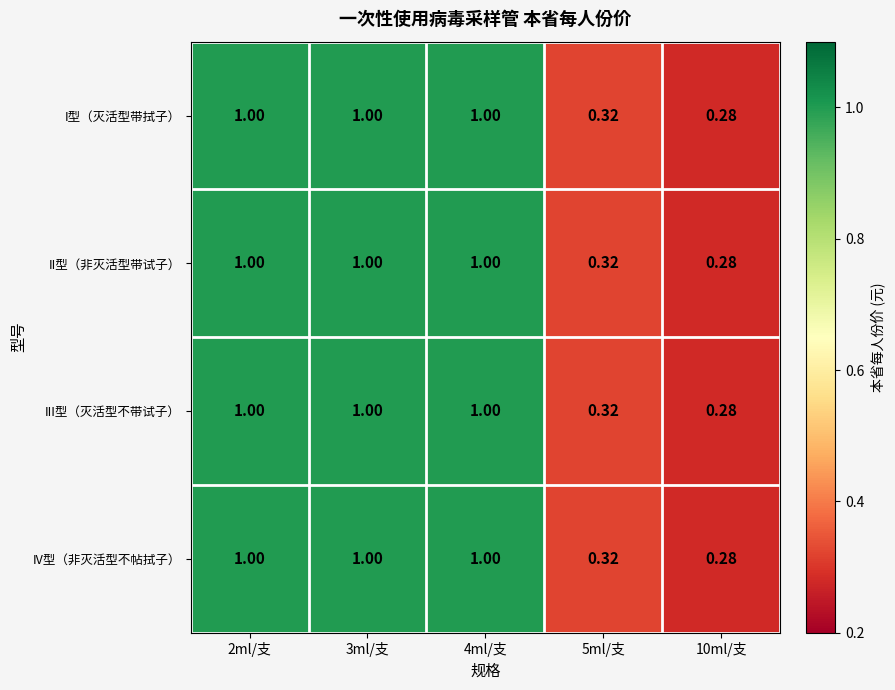

Reading left to right, list all the values displayed in this chart.

I型（灭活型带拭子）: 2ml/支=1.0	3ml/支=1.0	4ml/支=1.0	5ml/支=0.3	10ml/支=0.3
II型（非灭活型带试子）: 2ml/支=1.0	3ml/支=1.0	4ml/支=1.0	5ml/支=0.3	10ml/支=0.3
III型（灭活型不带试子）: 2ml/支=1.0	3ml/支=1.0	4ml/支=1.0	5ml/支=0.3	10ml/支=0.3
IV型（非灭活型不帖拭子）: 2ml/支=1.0	3ml/支=1.0	4ml/支=1.0	5ml/支=0.3	10ml/支=0.3